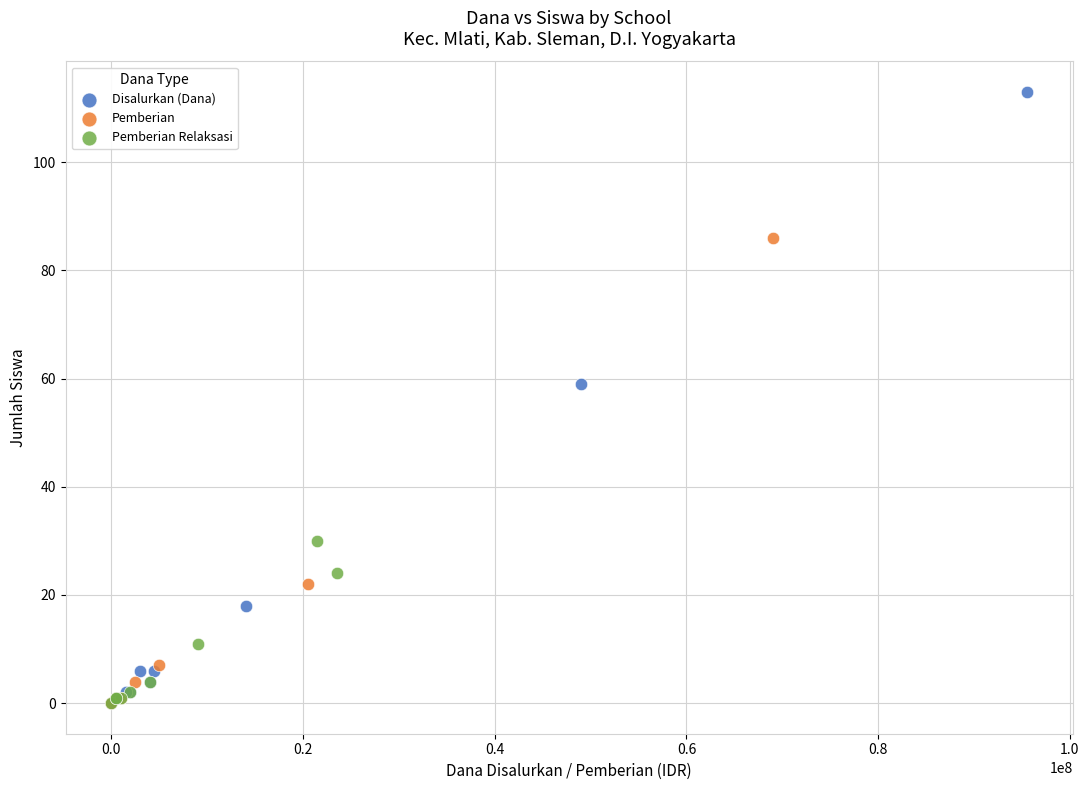

Which series has the largest Y range (max minus min)?

Disalurkan (Dana)